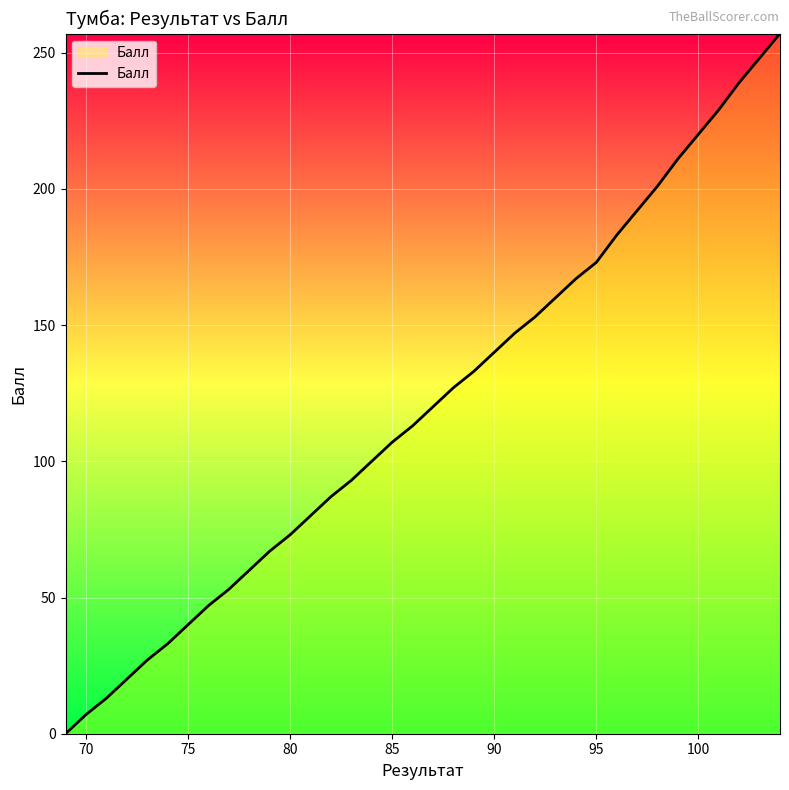

What is the greatest value displayed?

257